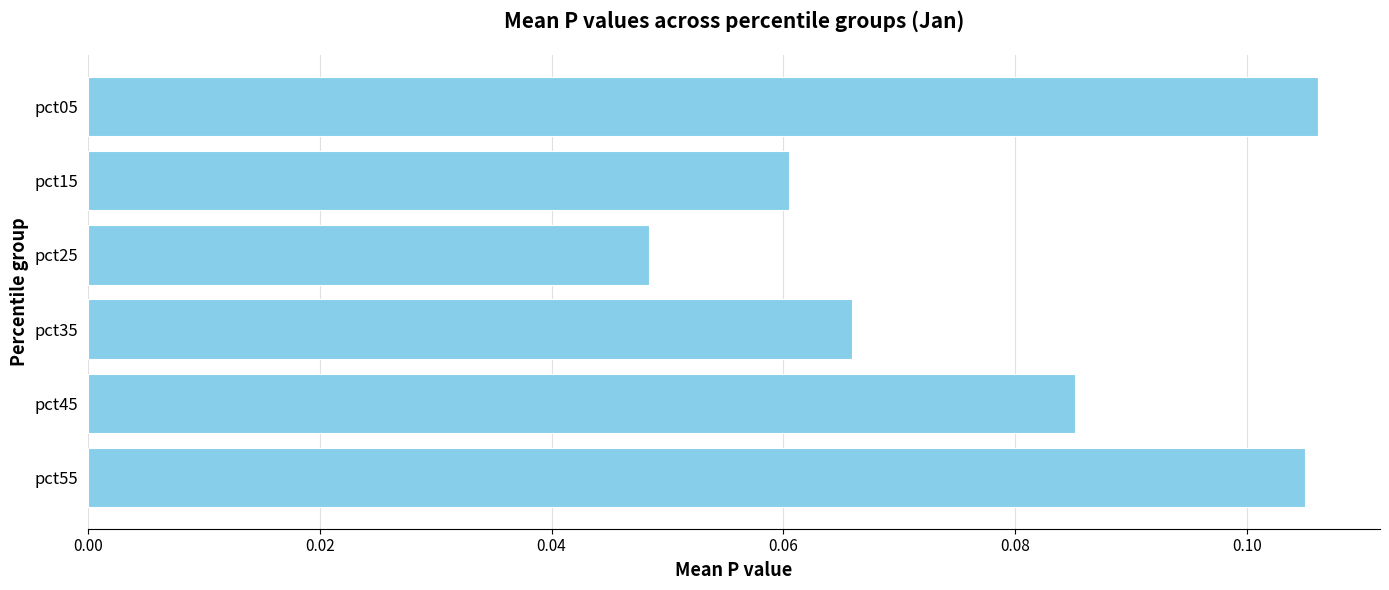

Is it true that the value at pct15 is 0.0?

False